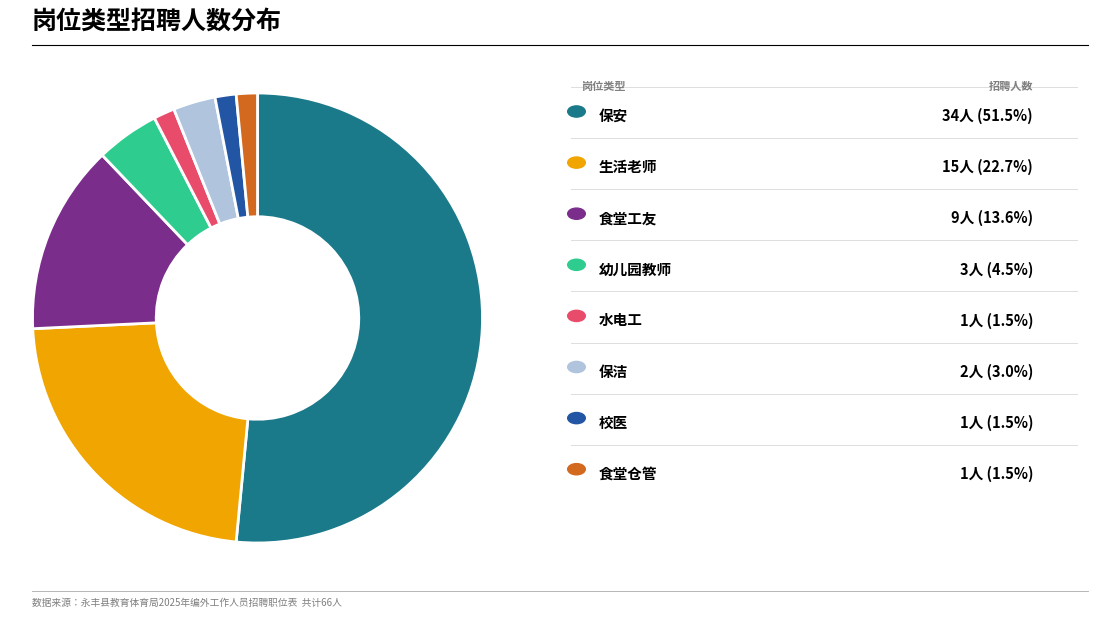

Does any single category account for the majority?

Yes